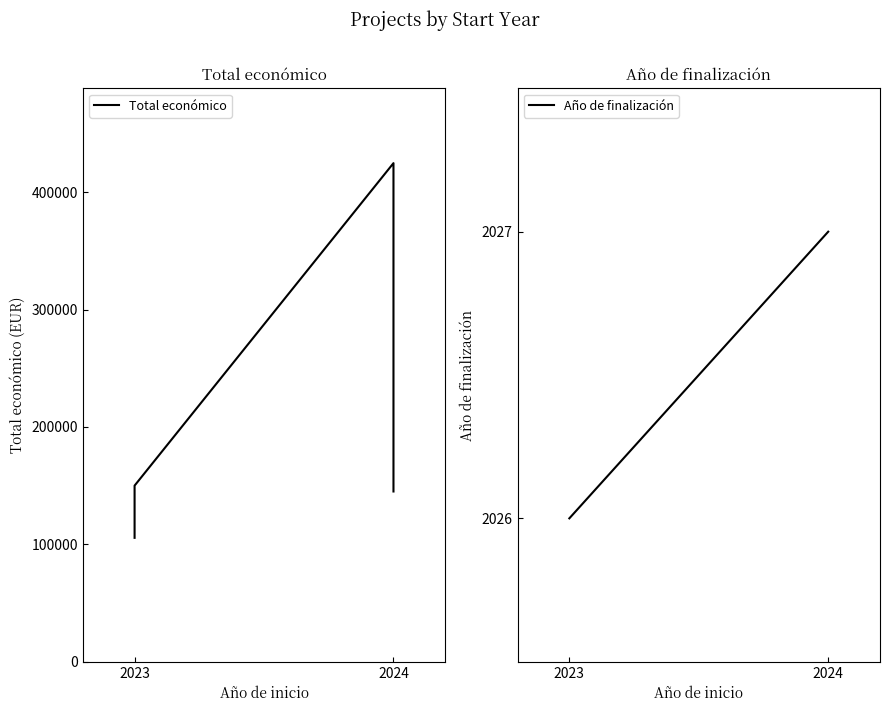

How many interior local peaks does the Total económico series have?

1